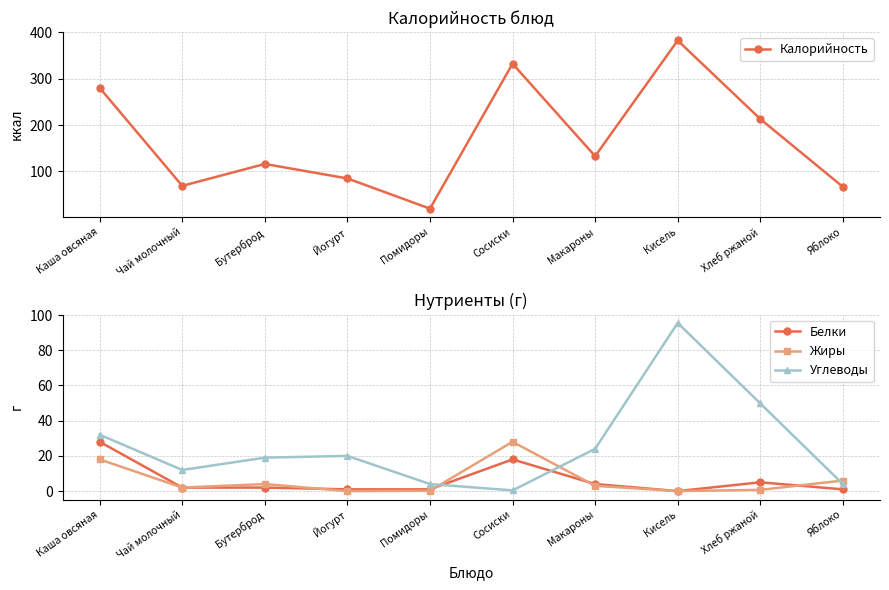

Reading left to right, transcribe all the data shown in this chart.

Калорийность: 280.0	69.0	116.2	85.0	20.0	332.0	133.0	382.0	213.0	67.0
Белки: 28.0	2.0	2.0	1.0	1.0	18.0	4.0	0.0	5.0	1.0
Жиры: 18.0	2.0	4.0	0.0	0.2	28.0	3.0	0.0	0.7	6.0
Углеводы: 32.0	12.0	19.0	20.0	4.0	0.4	24.0	95.5	49.8	4.0